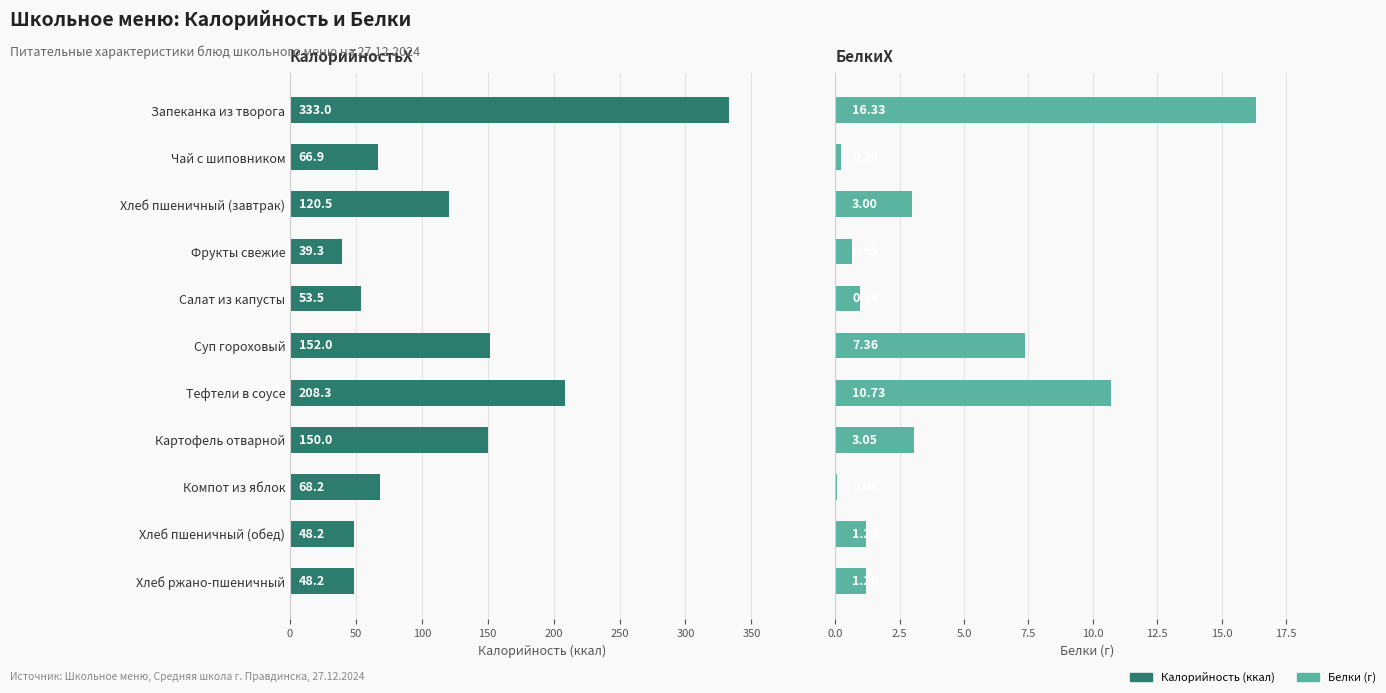

What position from the right is 100?

9